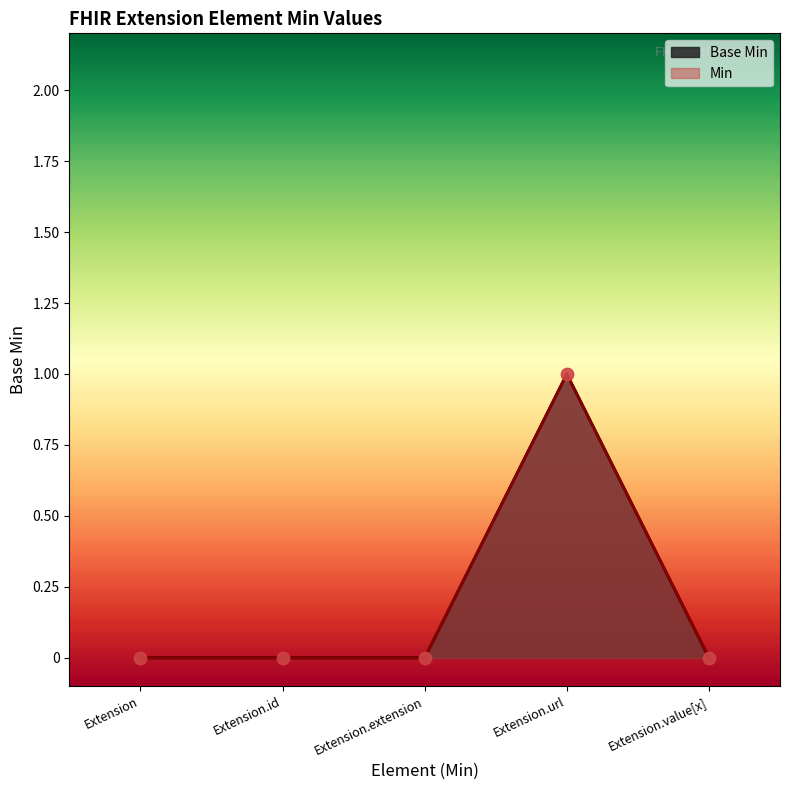

Which series reaches the minimum Y coordinate?

Base Min